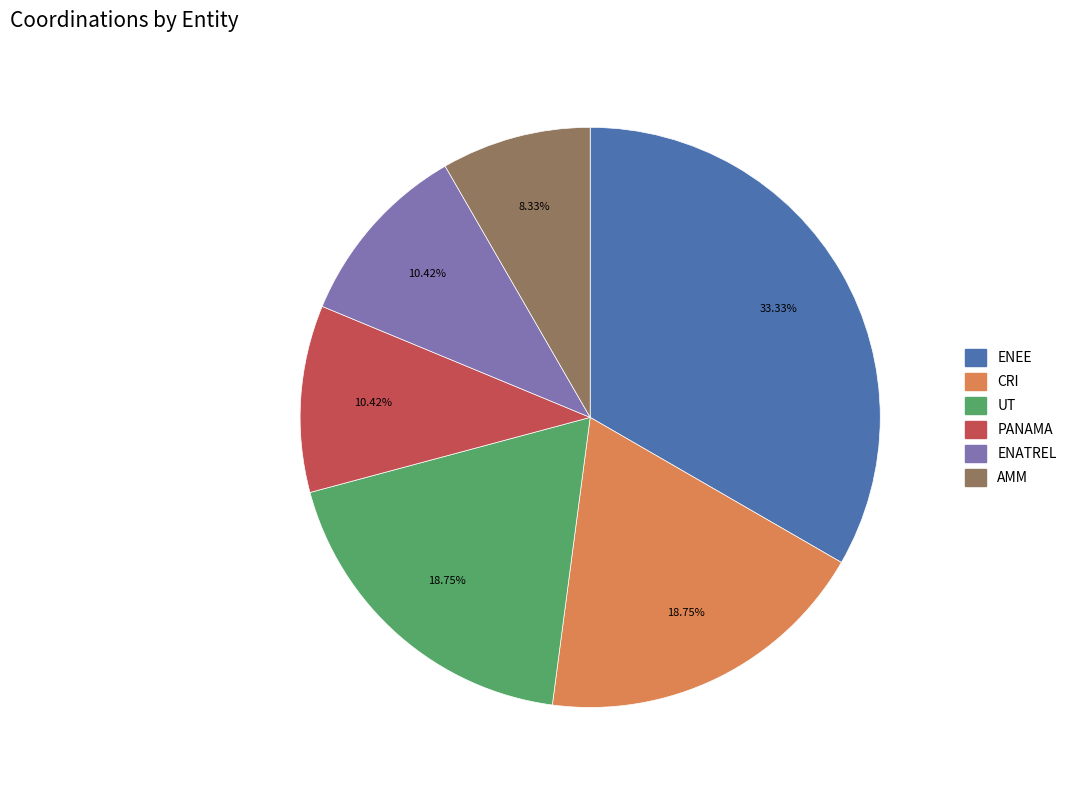

Does any single category account for the majority?

No